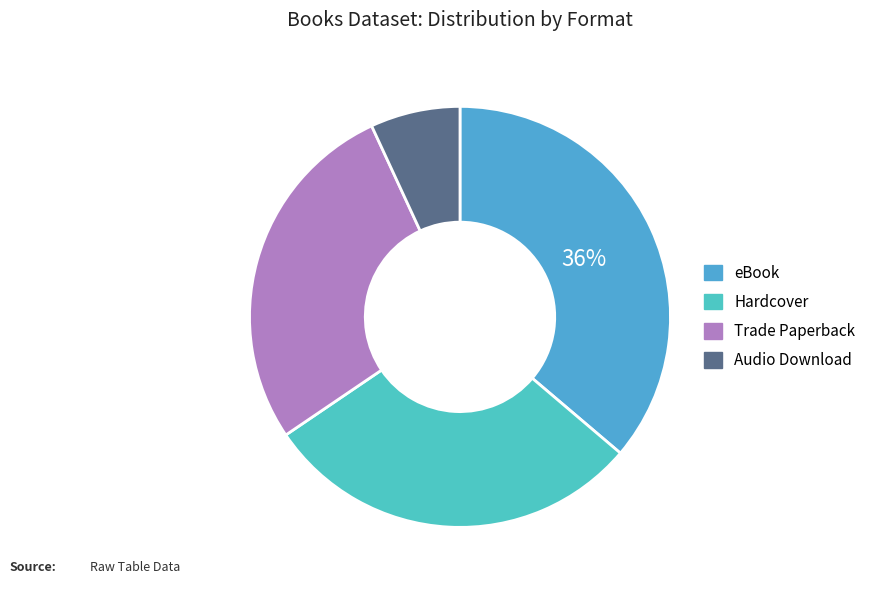

How many segments does this pie chart have?

4